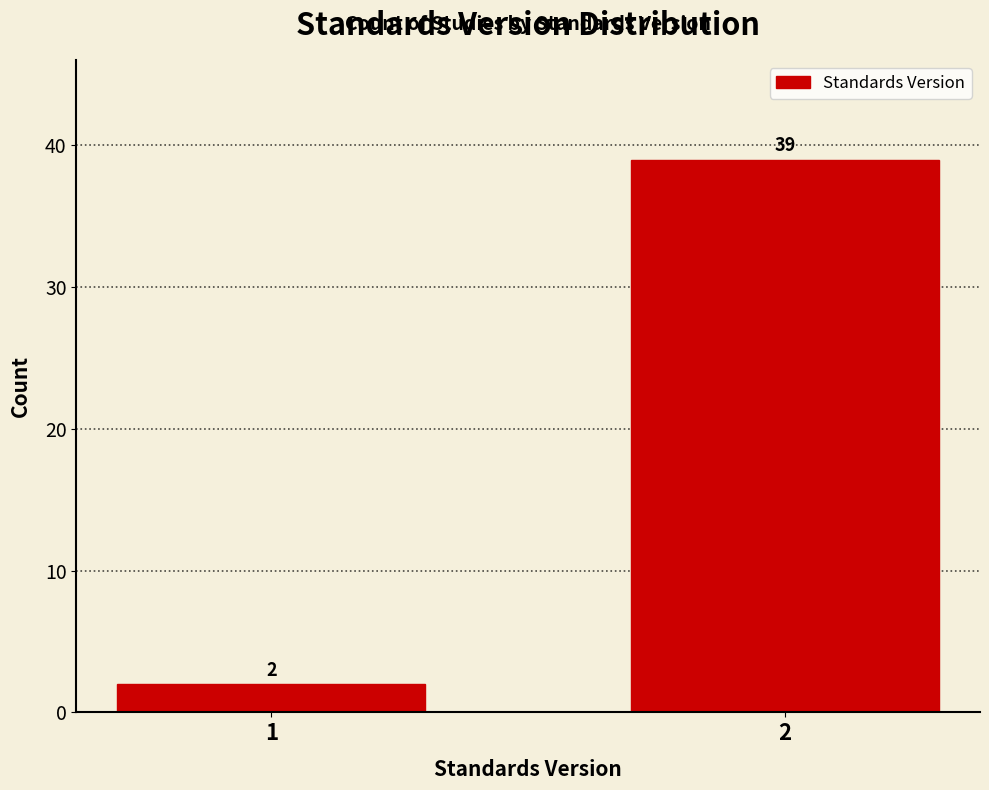

Reading left to right, what are all the values shown in this chart?

1=2	2=39